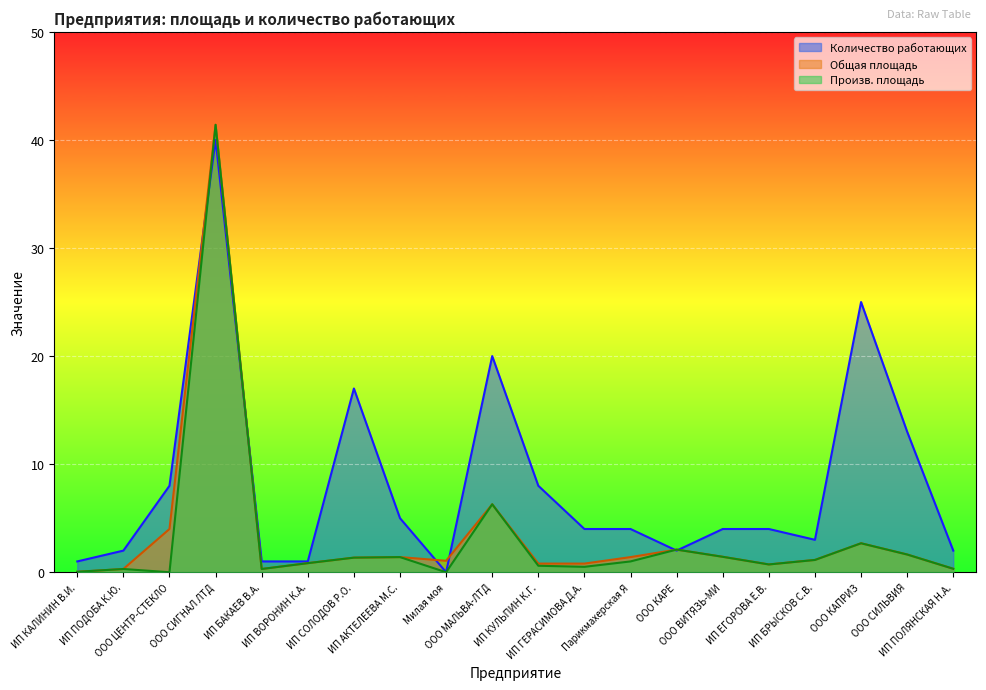

How many lines are shown in the chart?

3